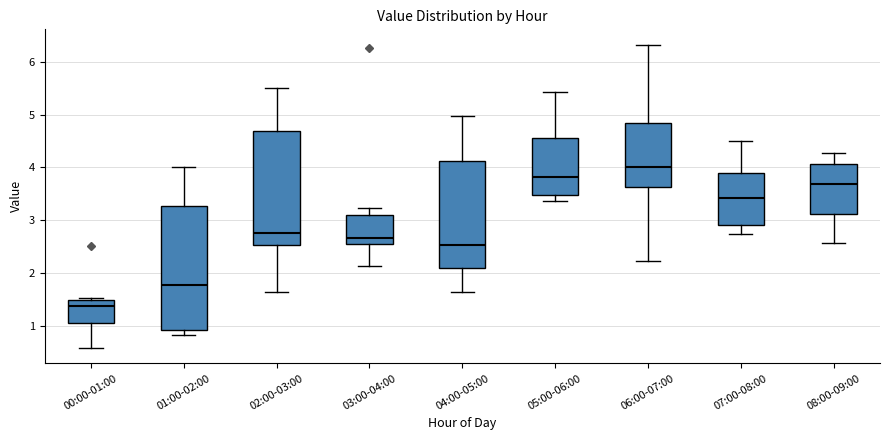

Reading left to right, transcribe this box plot: for each box, give where its median line is, the range the box spans, and where its two whiskers end, as read against the y-axis. The values are not printed on the chart, so give them approximately, as read against the axis.

00:00-01:00: median 1.4, box 1.0 to 1.5, whiskers 0.6 to 1.5 (just above the box's upper edge)
01:00-02:00: median 1.8, box 0.9 to 3.3, whiskers 0.8 to 4.0
02:00-03:00: median 2.8, box 2.5 to 4.7, whiskers 1.6 to 5.5
03:00-04:00: median 2.7, box 2.5 to 3.1, whiskers 2.1 to 3.2
04:00-05:00: median 2.5, box 2.1 to 4.1, whiskers 1.6 to 5.0
05:00-06:00: median 3.8, box 3.5 to 4.6, whiskers 3.4 to 5.4
06:00-07:00: median 4.0, box 3.6 to 4.8, whiskers 2.2 to 6.3
07:00-08:00: median 3.4, box 2.9 to 3.9, whiskers 2.7 to 4.5
08:00-09:00: median 3.7, box 3.1 to 4.1, whiskers 2.6 to 4.3